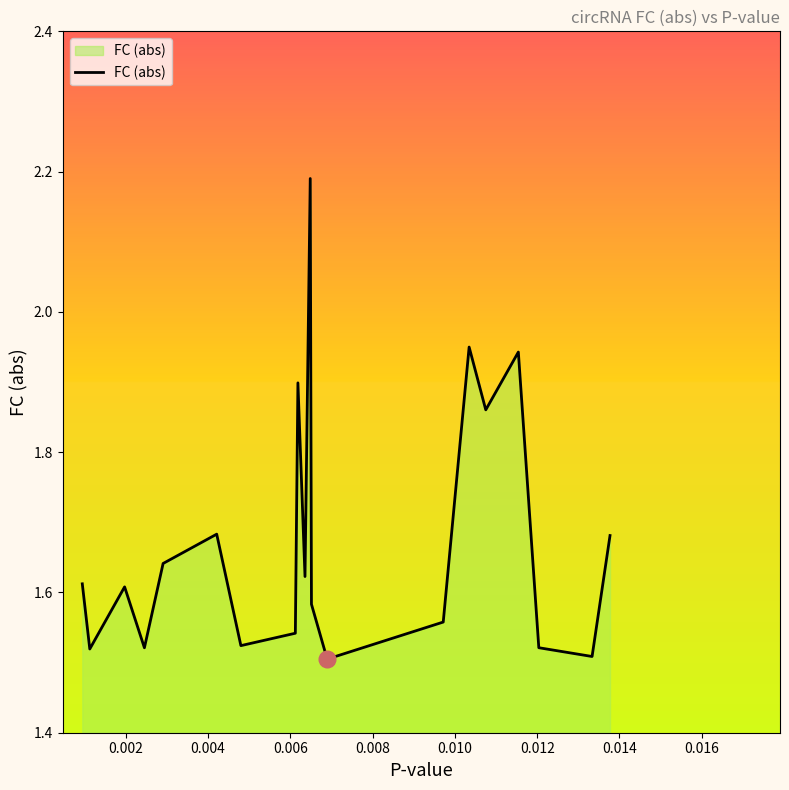

What is the difference between the maximum and minimum values?

0.7